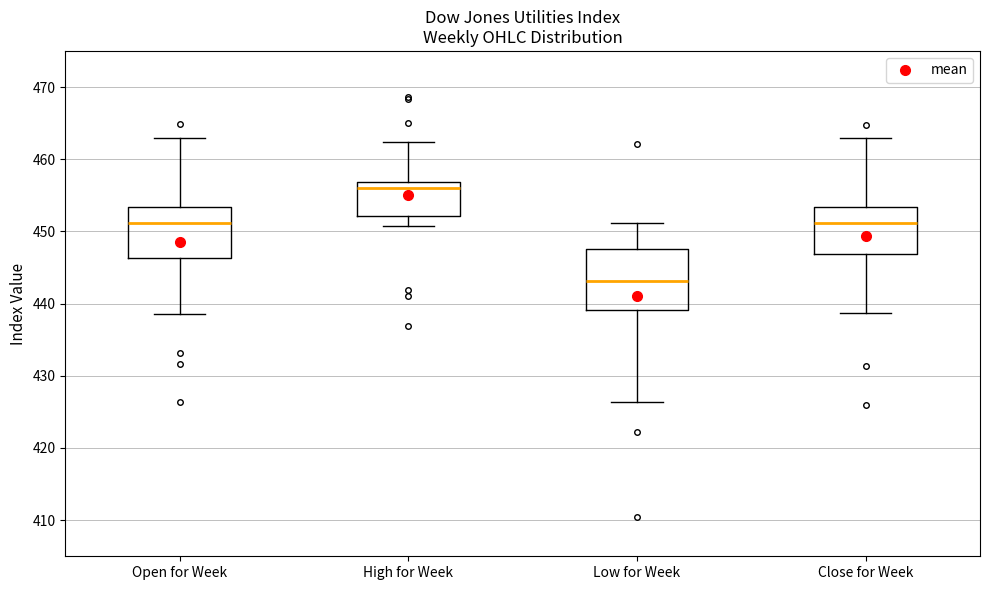

Reading left to right, read every box against the y-axis: the position of its median line, the range the box covers, and the ends of its whiskers. The values are not printed on the chart, so give them approximately, as read against the axis.

Open for Week: median 451, box 446 to 453, whiskers 439 to 463
High for Week: median 456, box 452 to 457, whiskers 451 to 462
Low for Week: median 443, box 439 to 448, whiskers 426 to 451
Close for Week: median 451, box 447 to 453, whiskers 439 to 463